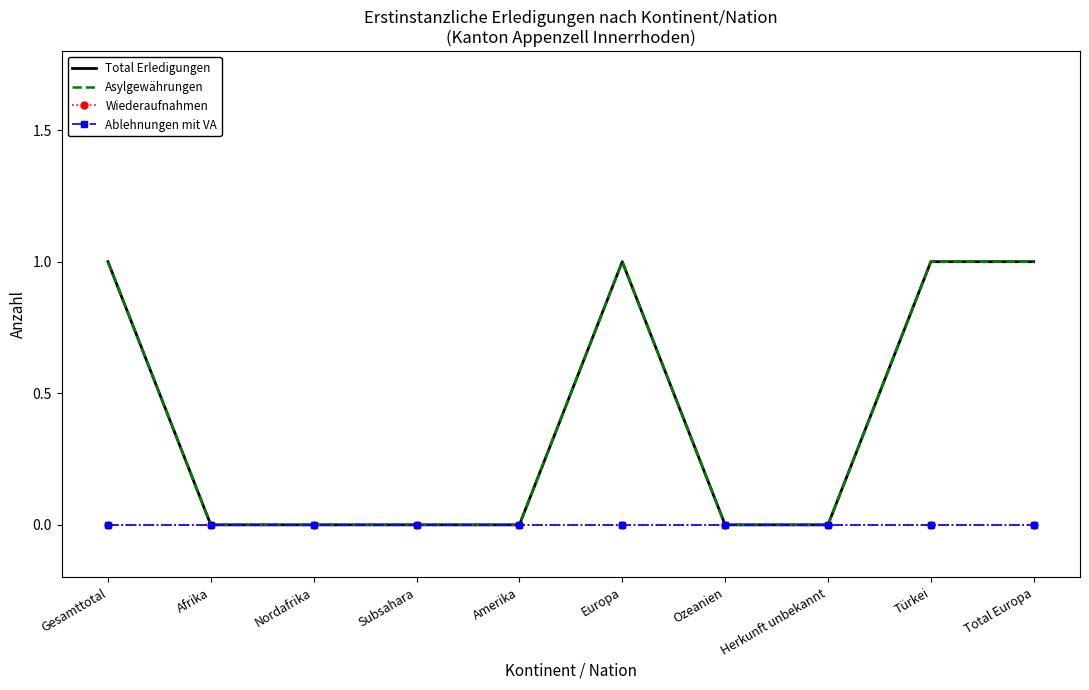

Reading left to right, extract all data points from this chart.

Total Erledigungen: 1	0	0	0	0	1	0	0	1	1
Asylgewährungen: 1	0	0	0	0	1	0	0	1	1
Wiederaufnahmen: 0	0	0	0	0	0	0	0	0	0
Ablehnungen mit VA: 0	0	0	0	0	0	0	0	0	0